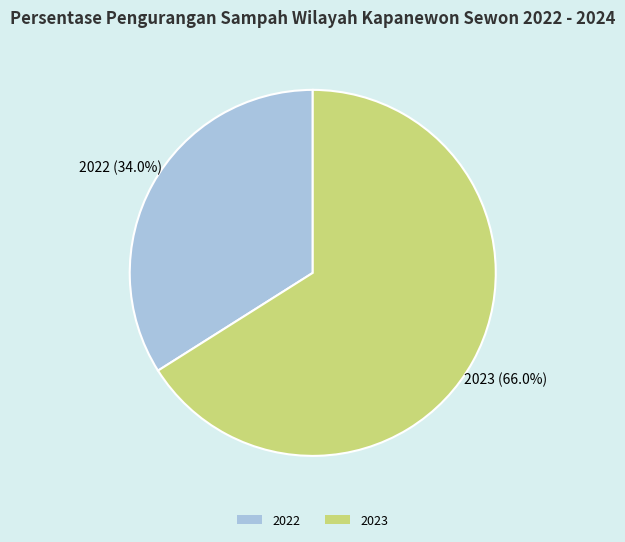

Which has a higher value, 2023 or 2022?

2023